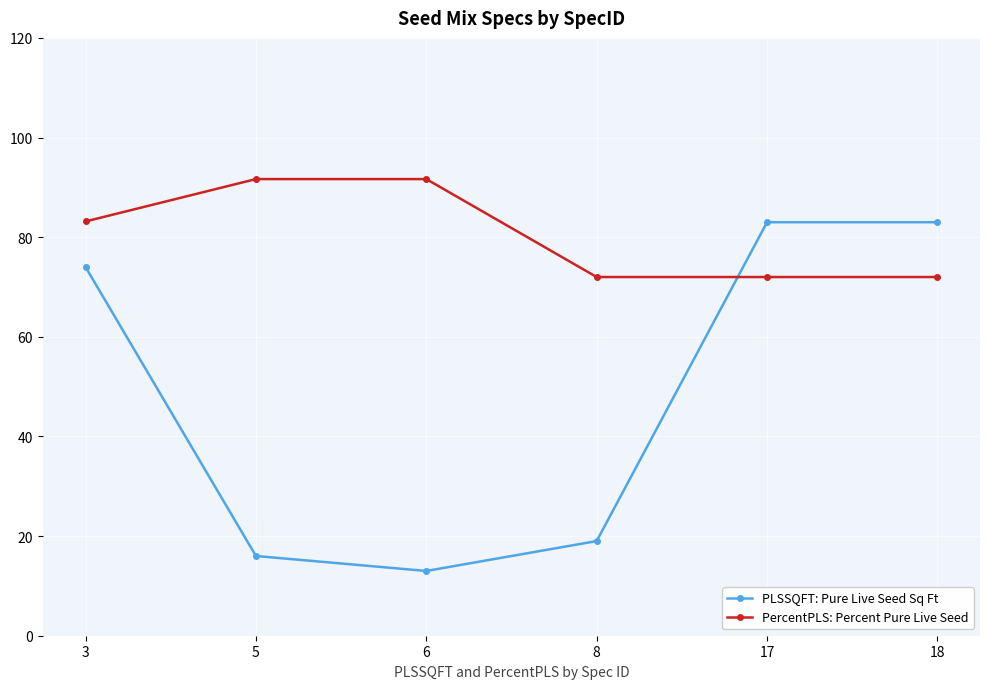

Which category has the lowest value in the PLSSQFT: Pure Live Seed Sq Ft series?

6